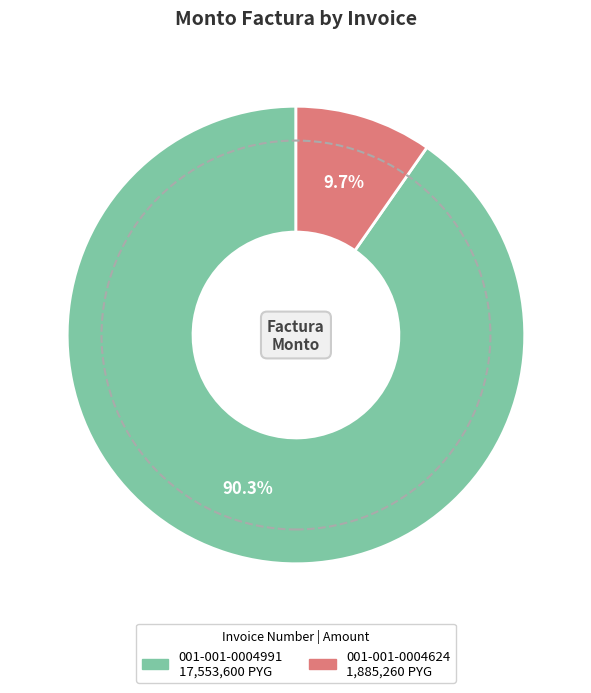

How many slices are in this pie chart?

2